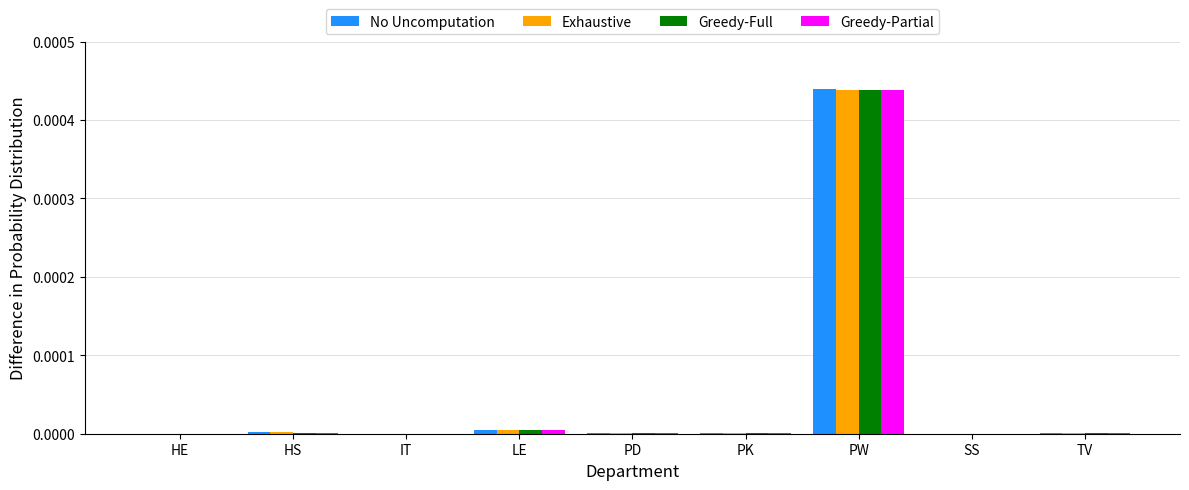

Which category has the highest value across all series?

PW